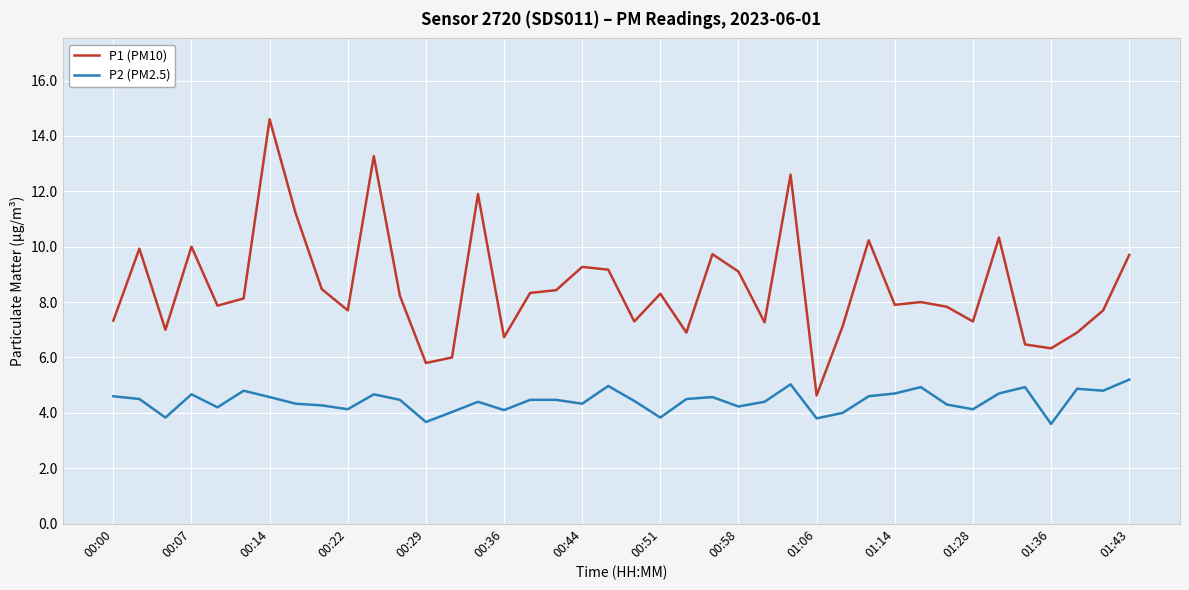

True or false: P2 (PM2.5) and P1 (PM10) cross at least once.

False